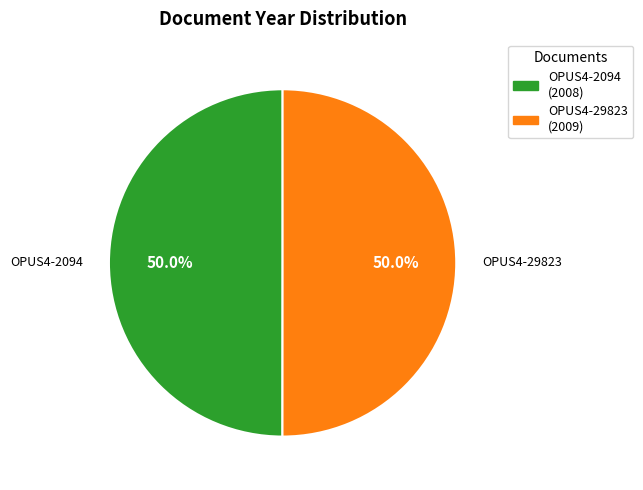

How many segments does this pie chart have?

2